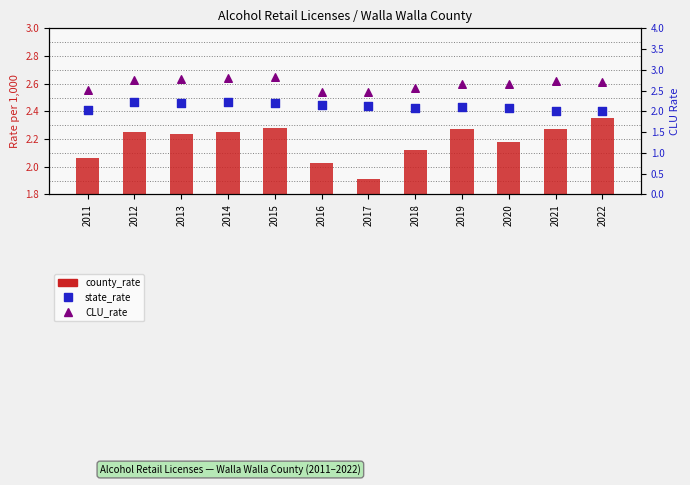

Which series contains the highest Y value?

CLU_rate